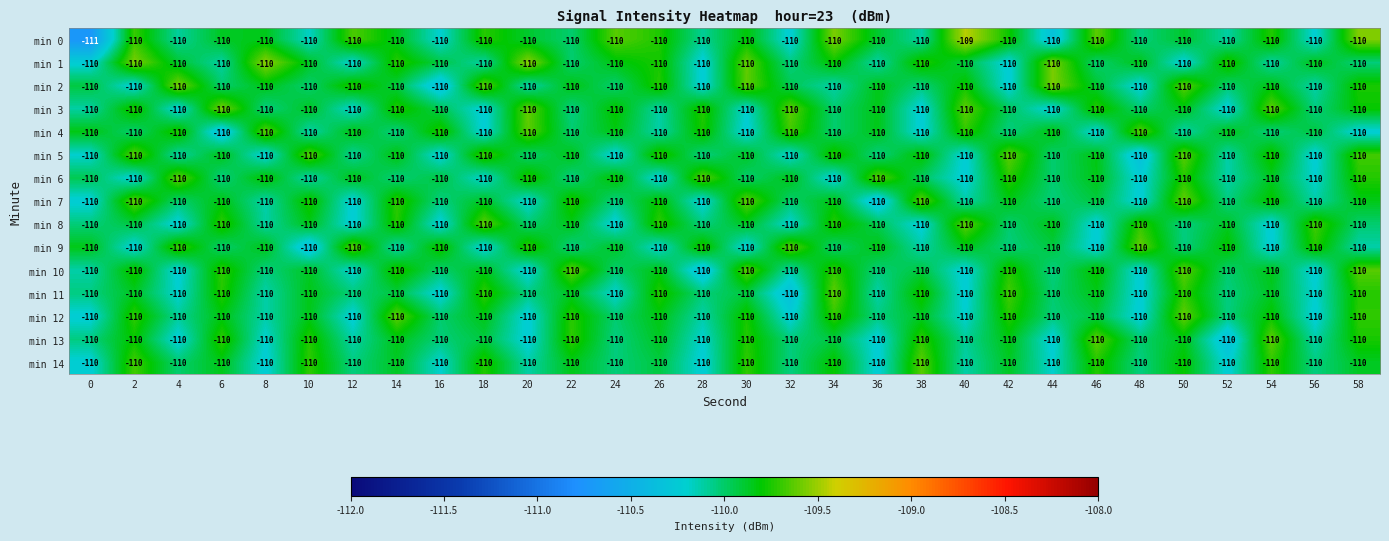

What is the smallest value displayed?

-111